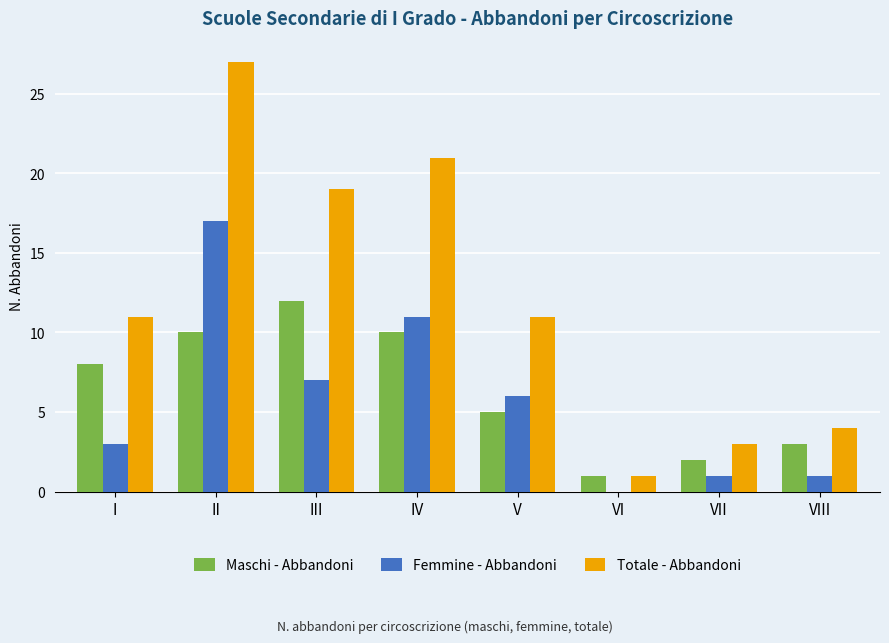

Reading right to left, what are all the values shown in this chart?

Maschi - Abbandoni: VIII=3	VII=2	VI=1	V=5	IV=10	III=12	II=10	I=8
Femmine - Abbandoni: VIII=1	VII=1	VI=0	V=6	IV=11	III=7	II=17	I=3
Totale - Abbandoni: VIII=4	VII=3	VI=1	V=11	IV=21	III=19	II=27	I=11